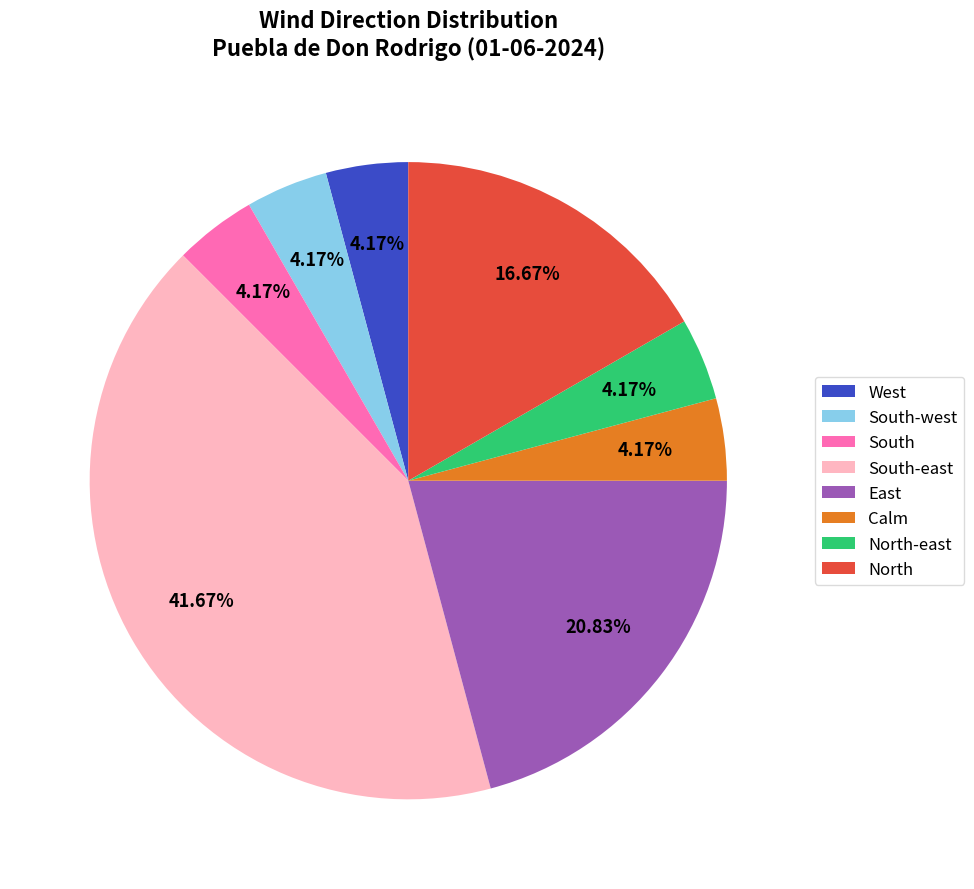

Which slice is the largest?

South-east